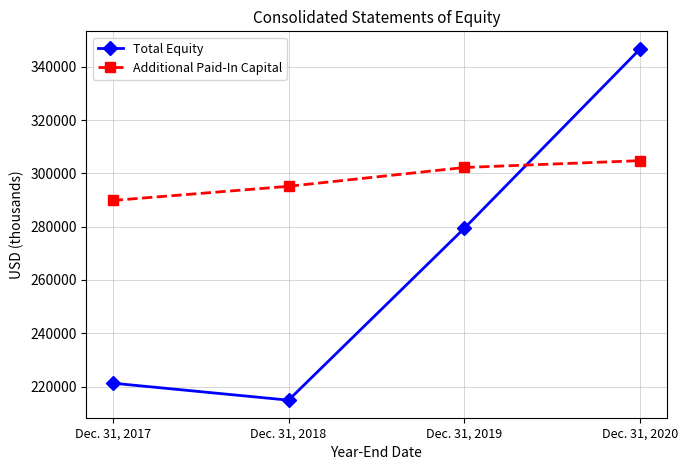

What is the sum of all Total Equity values?

1062291